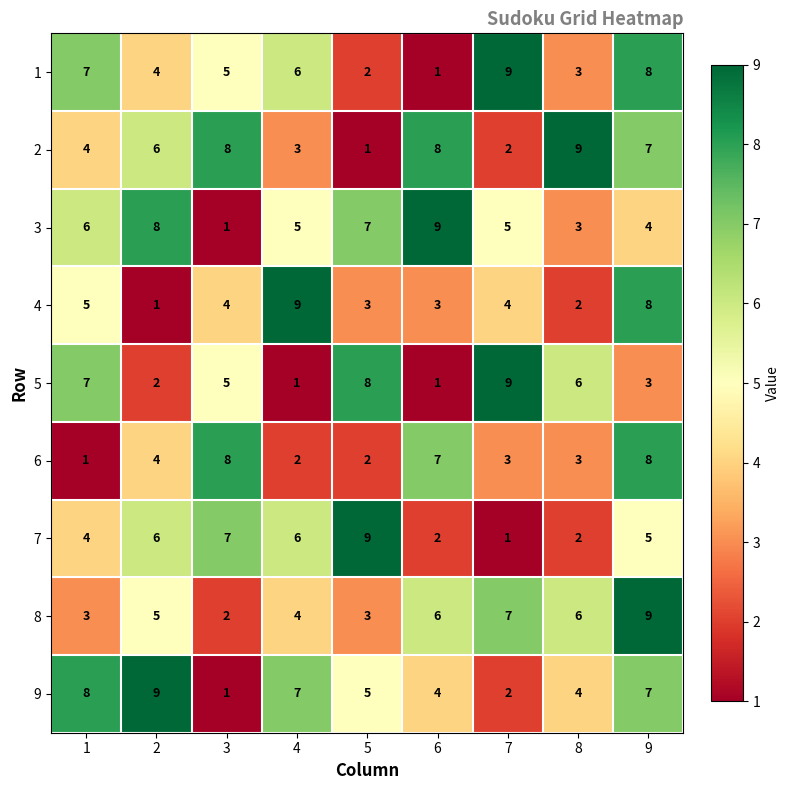

What is the total value across all series at 9?

59